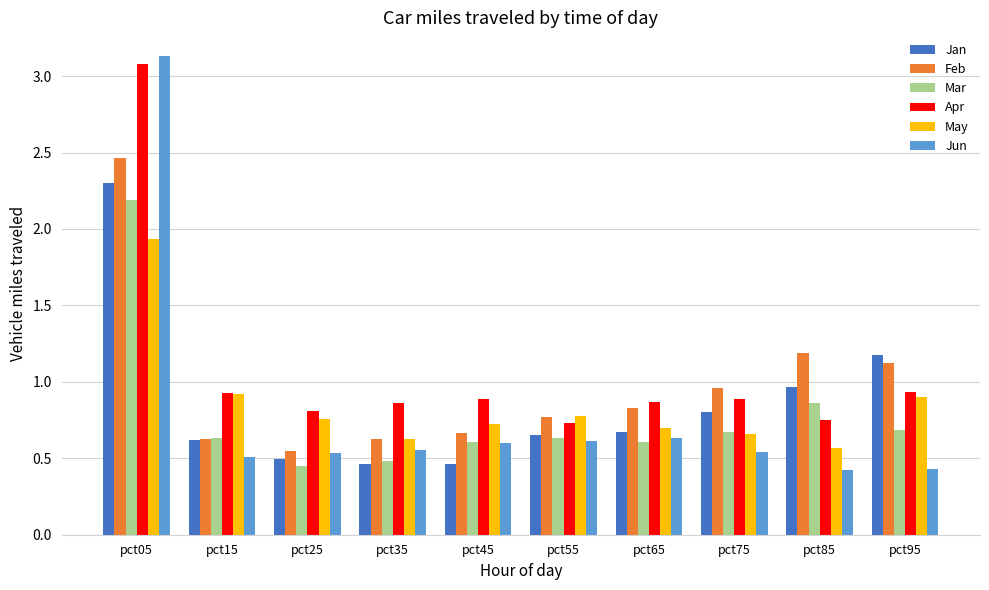

How many bars are there in total?

60